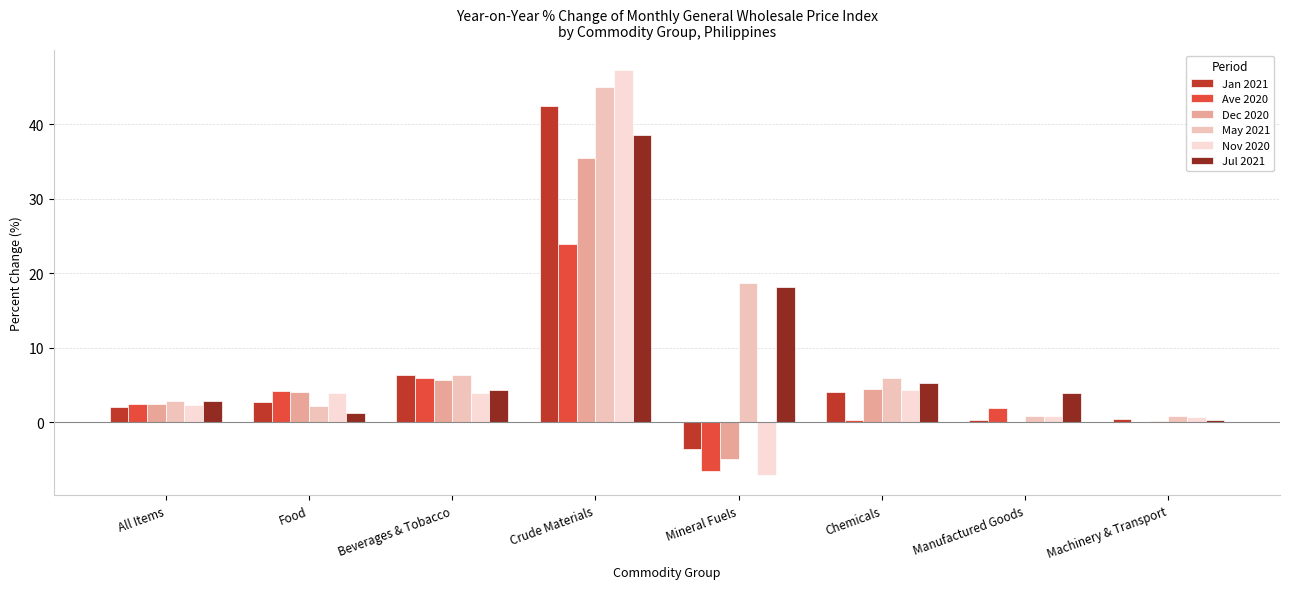

The Nov 2020 series shows 3.9 at Food. True or false?

True